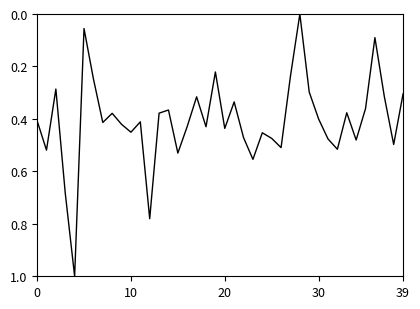

What is the maximum value shown in the chart?

1.0